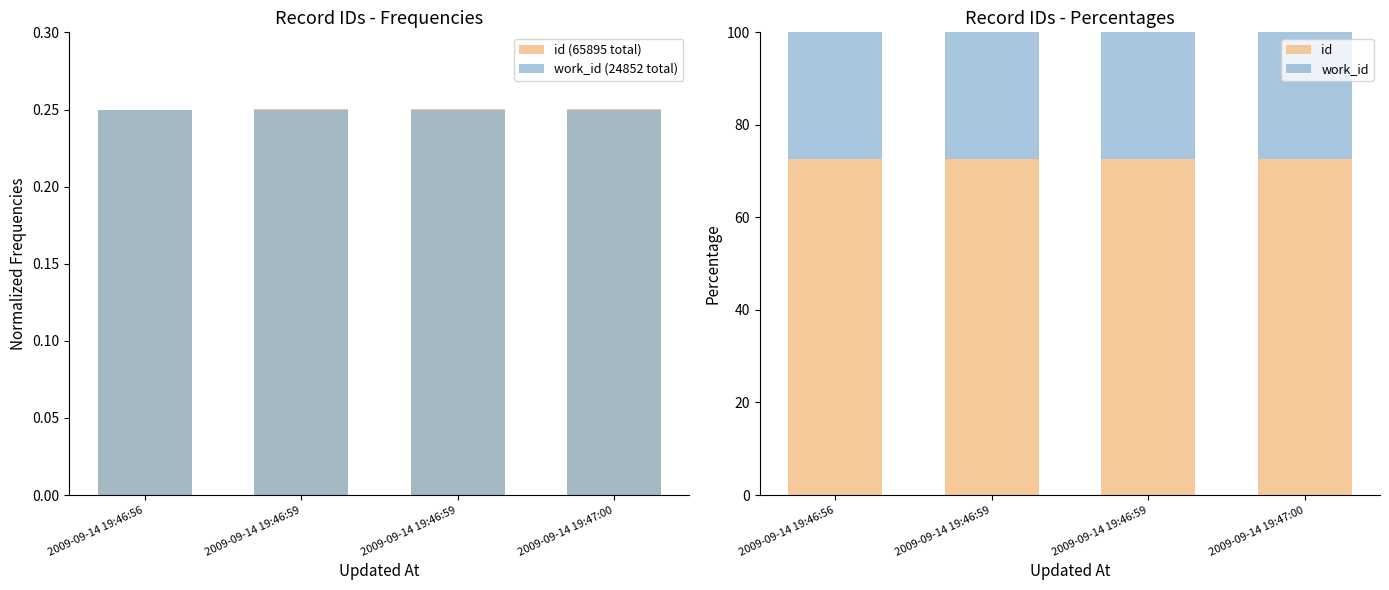

What is the sum of all work_id (24852 total) values?

1.0